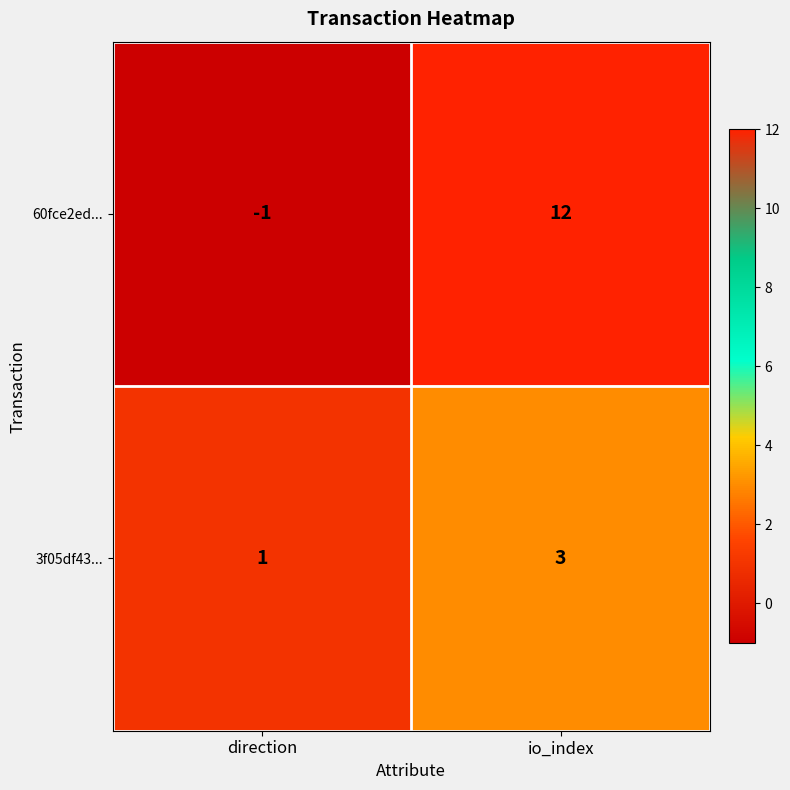

Reading right to left, what are all the values shown in this chart?

60fce2ed...: 12	-1
3f05df43...: 3	1